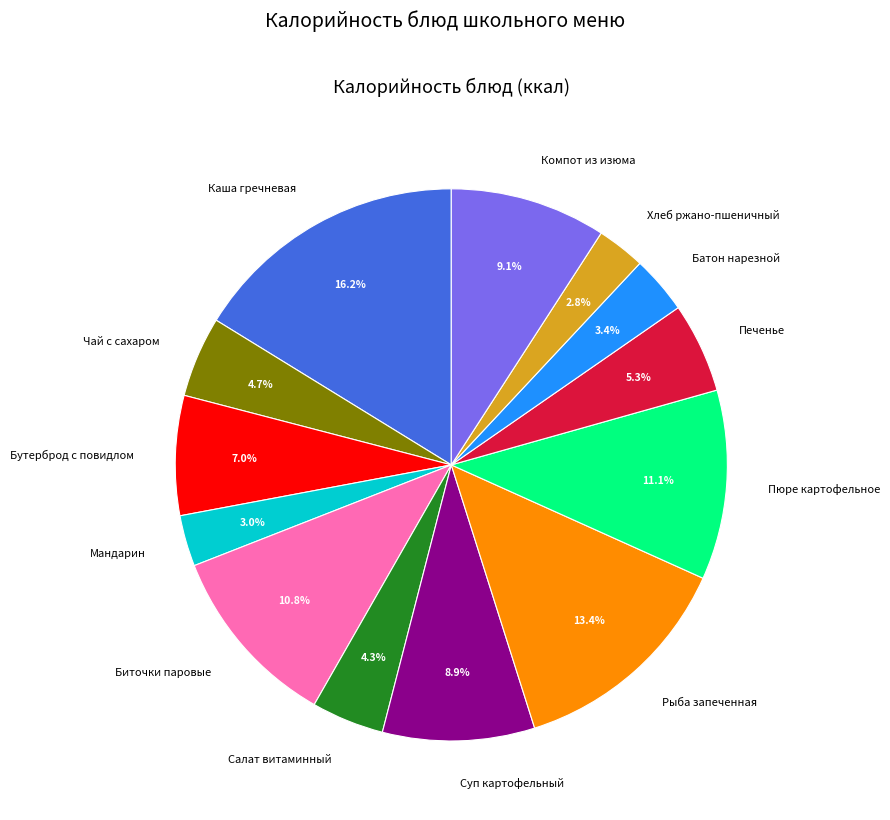

Count the number of slices in the pie.

13